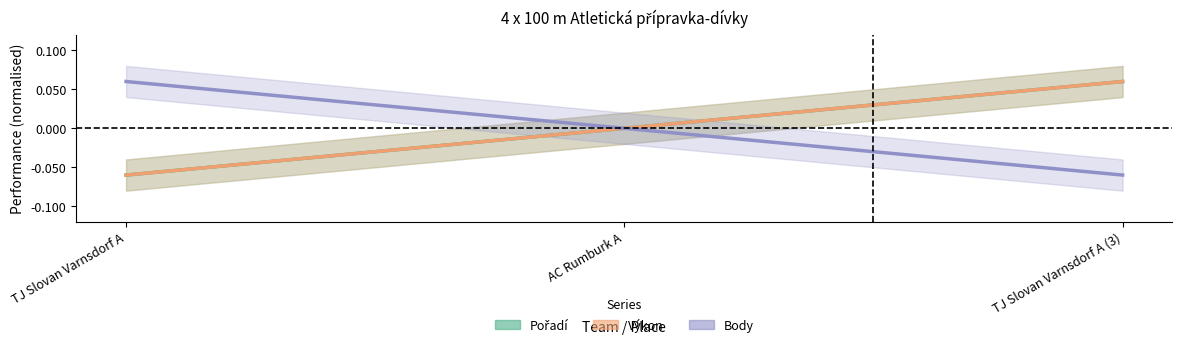

What is the difference between the maximum and minimum values in the Výkon series?

0.1